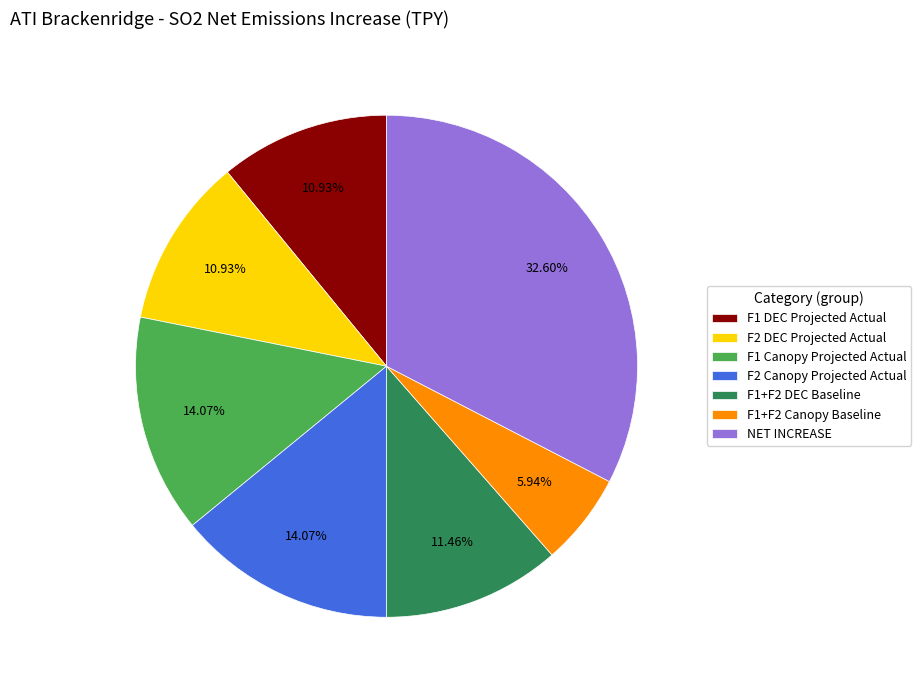

What is the total percentage of F1 Canopy Projected Actual and F2 Canopy Projected Actual?

28.1%